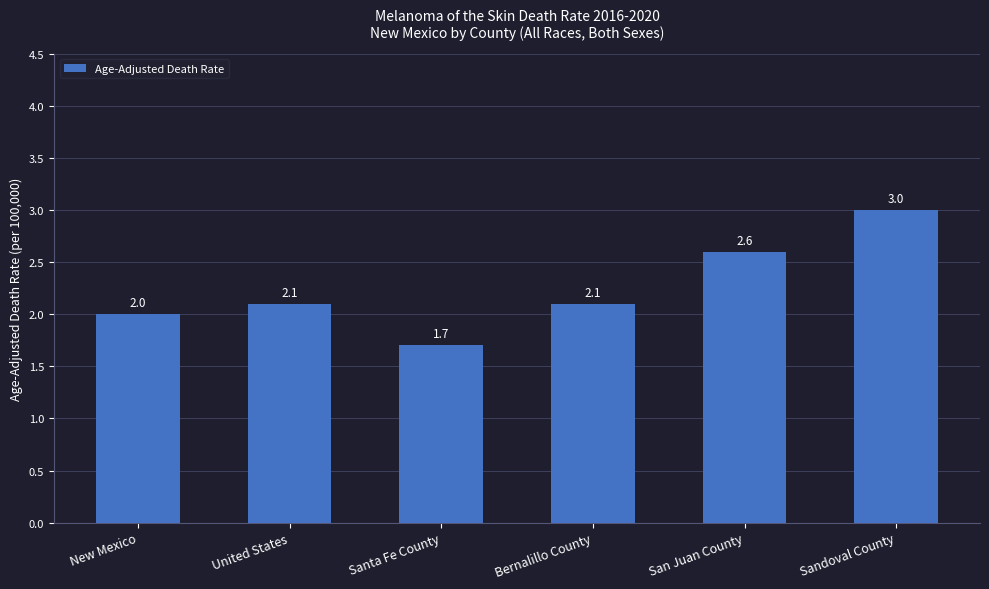

Reading left to right, what are all the values shown in this chart?

New Mexico=2.0	United States=2.1	Santa Fe County=1.7	Bernalillo County=2.1	San Juan County=2.6	Sandoval County=3.0